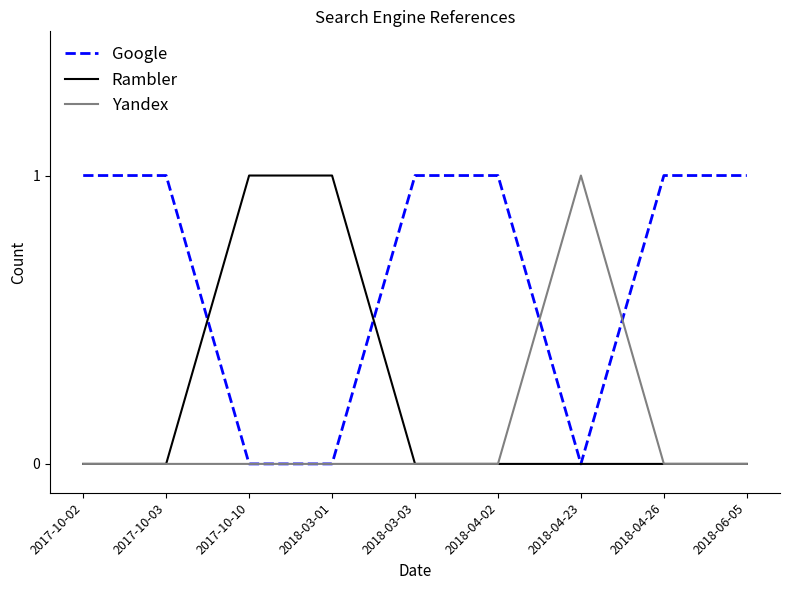

Rank the series by their average value, from highest to lowest.

Google, Rambler, Yandex